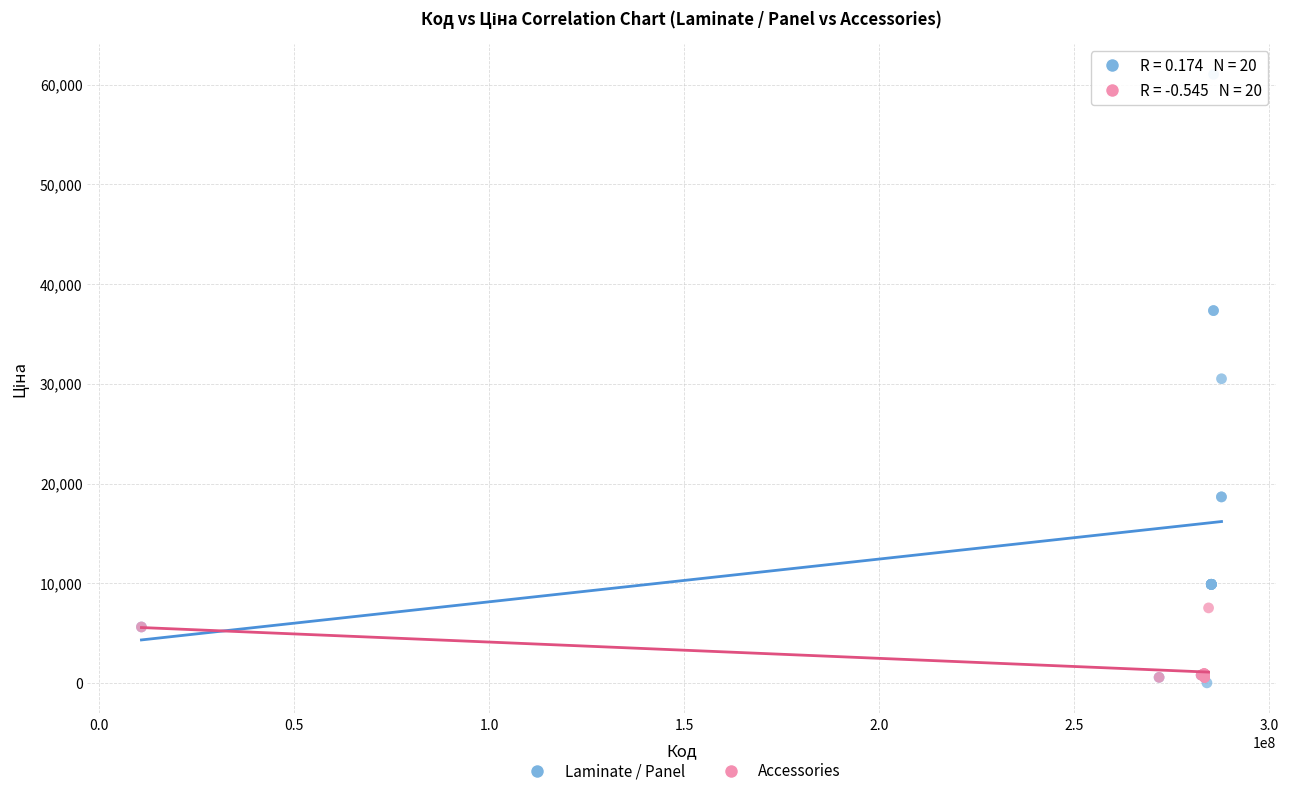

Which series has the largest Y range (max minus min)?

Laminate / Panel